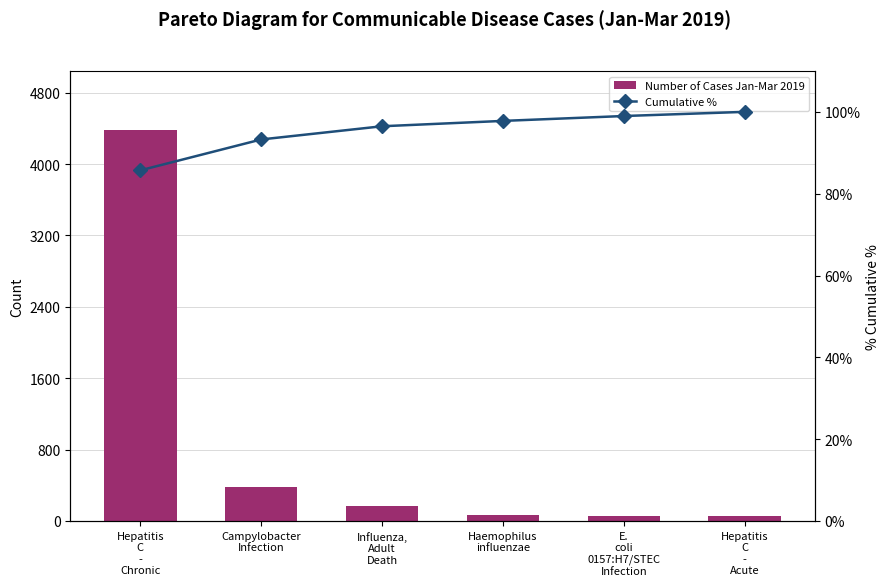

What value does the Cumulative % series have at Haemophilus
influenzae?

97.8